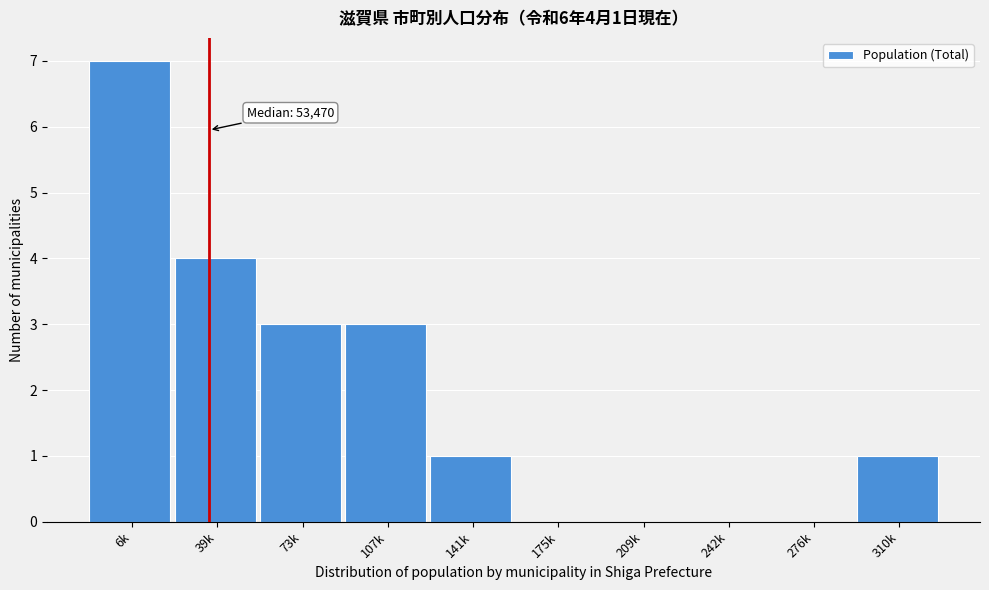

Reading left to right, transcribe all the data shown in this chart.

6k=7	39k=4	73k=3	107k=3	141k=1	175k=0	209k=0	242k=0	276k=0	310k=1